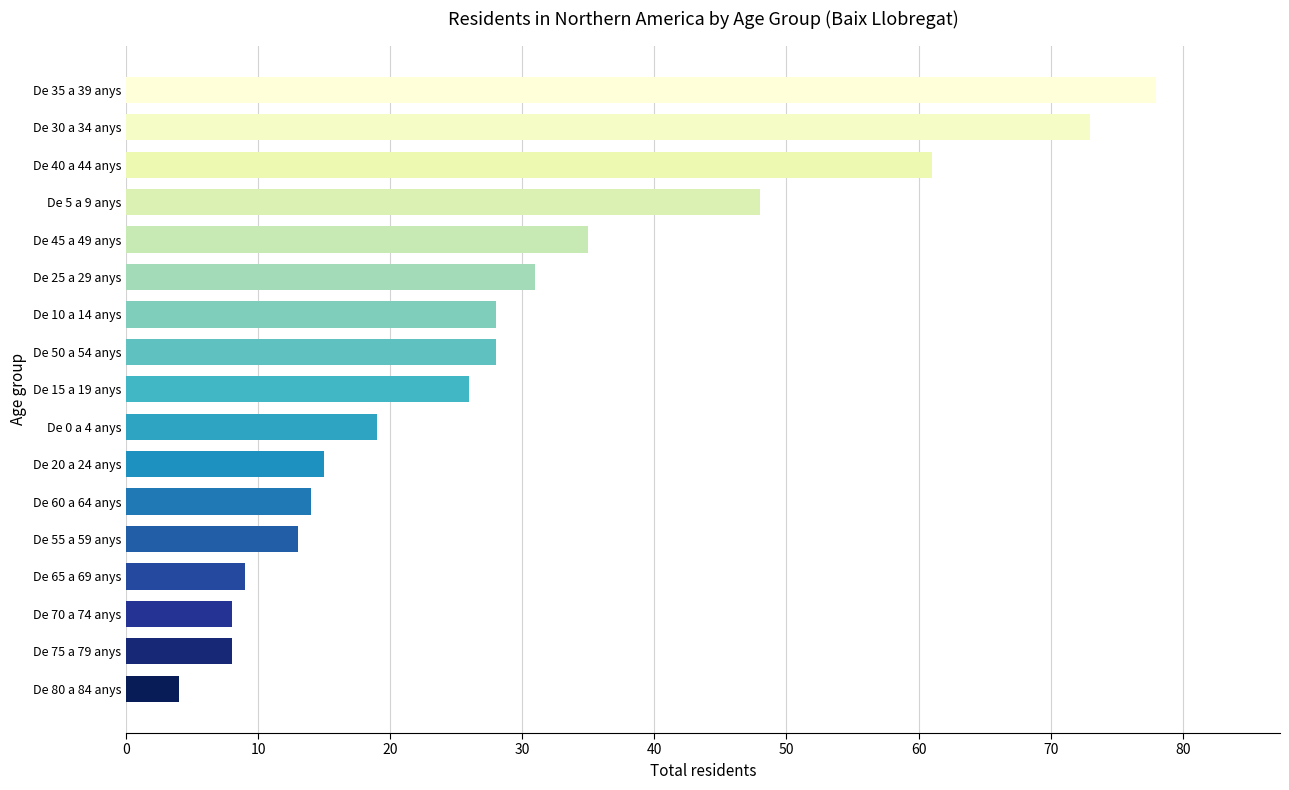

The value at De 60 a 64 anys is 14. True or false?

True